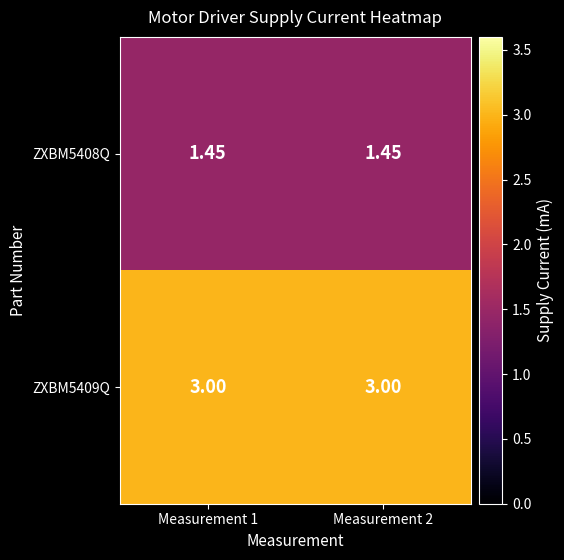

Is the value of ZXBM5409Q at Measurement 1 greater than the value of ZXBM5408Q at Measurement 1?

Yes